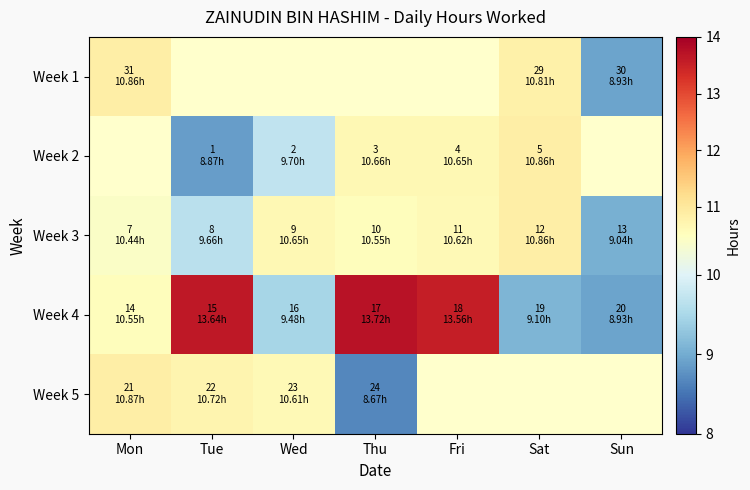

Rank the series by their maximum value, from lowest to highest.

Week 1, Week 2, Week 3, Week 5, Week 4